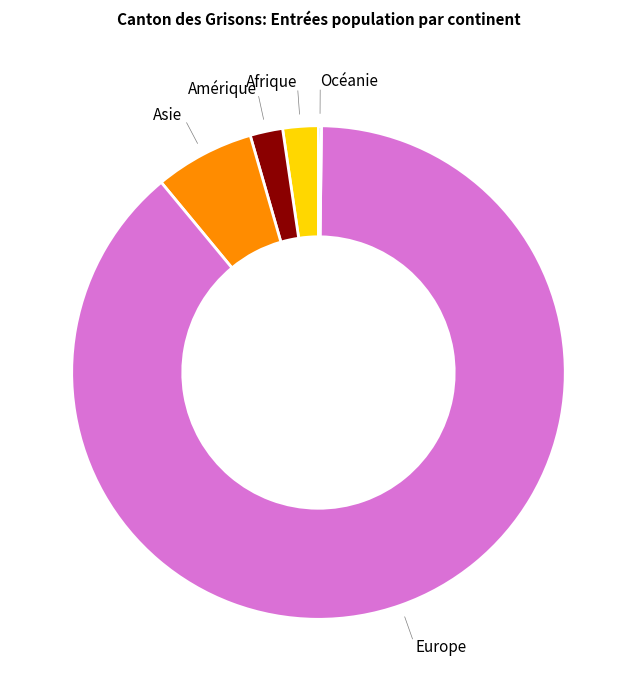

The Afrique slice represents 12% of the pie. True or false?

False